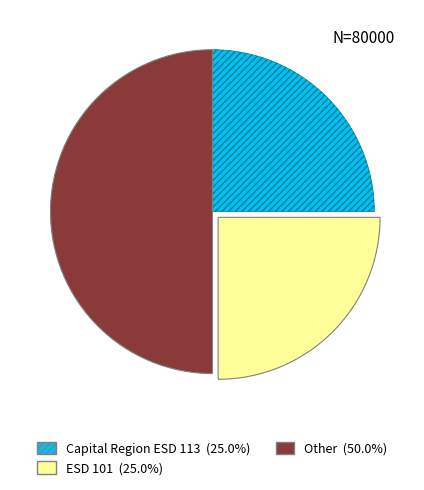

Does Capital Region ESD 113 represent more than half of the total?

No